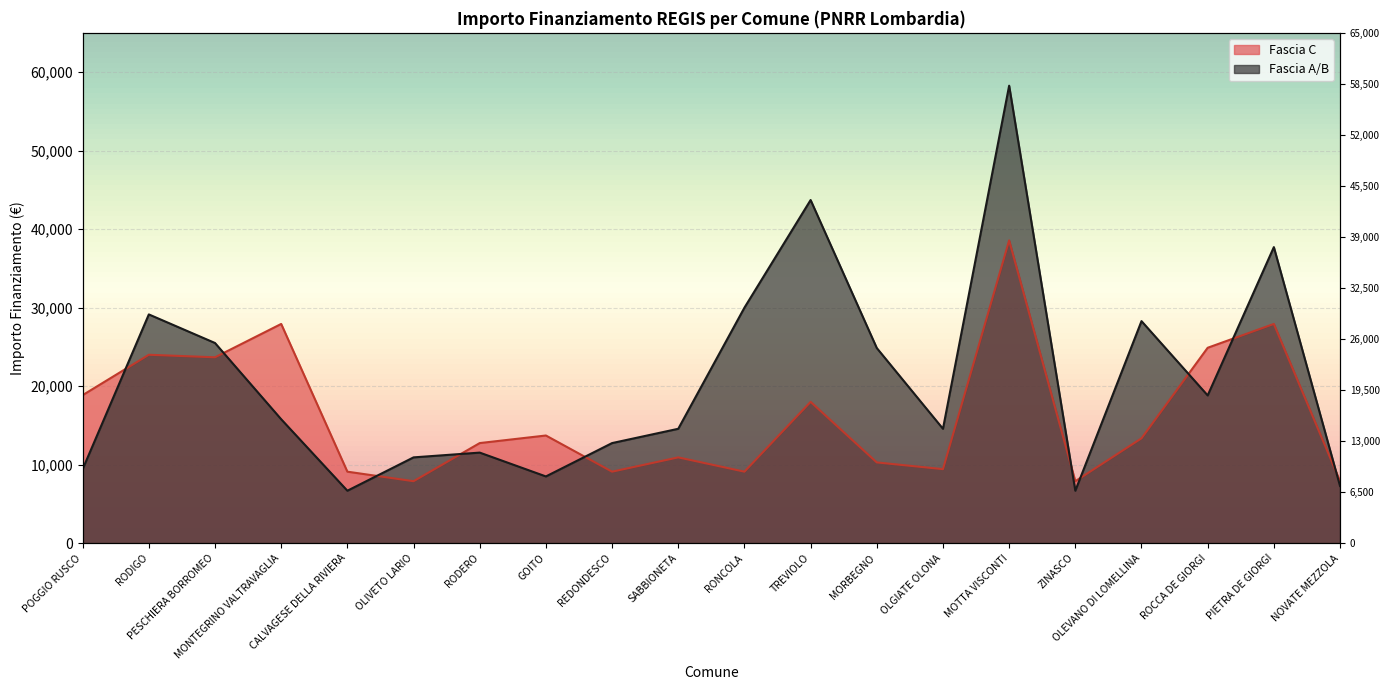

What is the average value of the Fascia C series?

16263